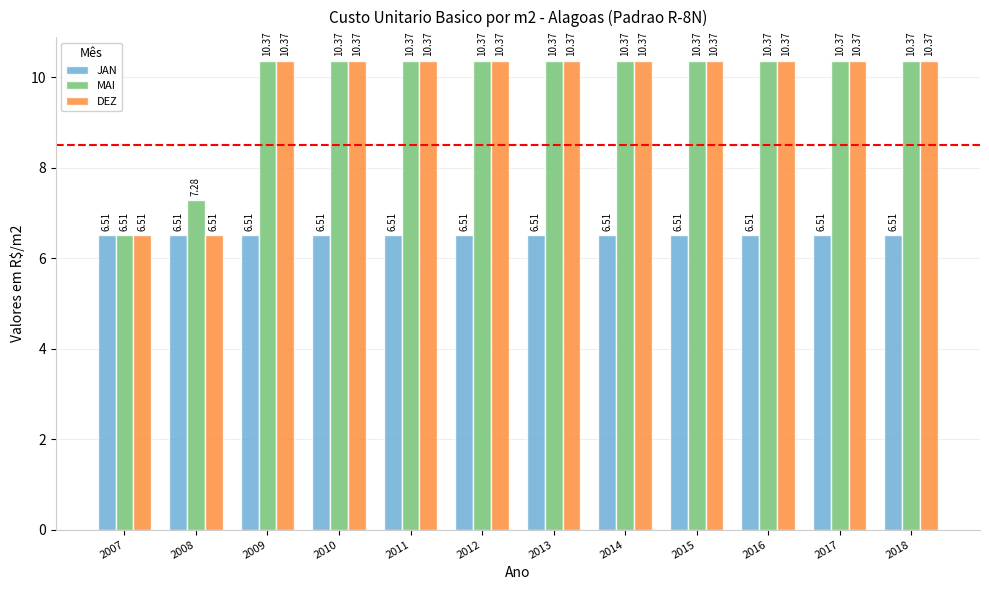

Reading left to right, what are all the values shown in this chart?

JAN: 2007=6.5	2008=6.5	2009=6.5	2010=6.5	2011=6.5	2012=6.5	2013=6.5	2014=6.5	2015=6.5	2016=6.5	2017=6.5	2018=6.5
MAI: 2007=6.5	2008=7.3	2009=10.4	2010=10.4	2011=10.4	2012=10.4	2013=10.4	2014=10.4	2015=10.4	2016=10.4	2017=10.4	2018=10.4
DEZ: 2007=6.5	2008=6.5	2009=10.4	2010=10.4	2011=10.4	2012=10.4	2013=10.4	2014=10.4	2015=10.4	2016=10.4	2017=10.4	2018=10.4